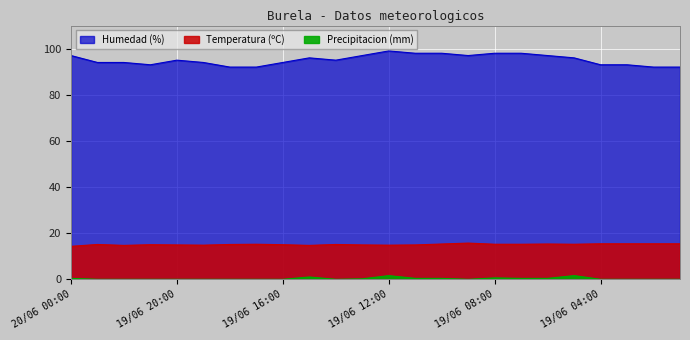

How many interior local peaks does the Humedad (%) series have?

3